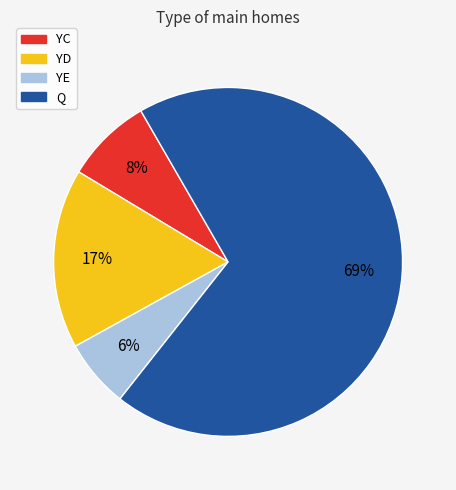

Which has a higher value, YC or Q?

Q